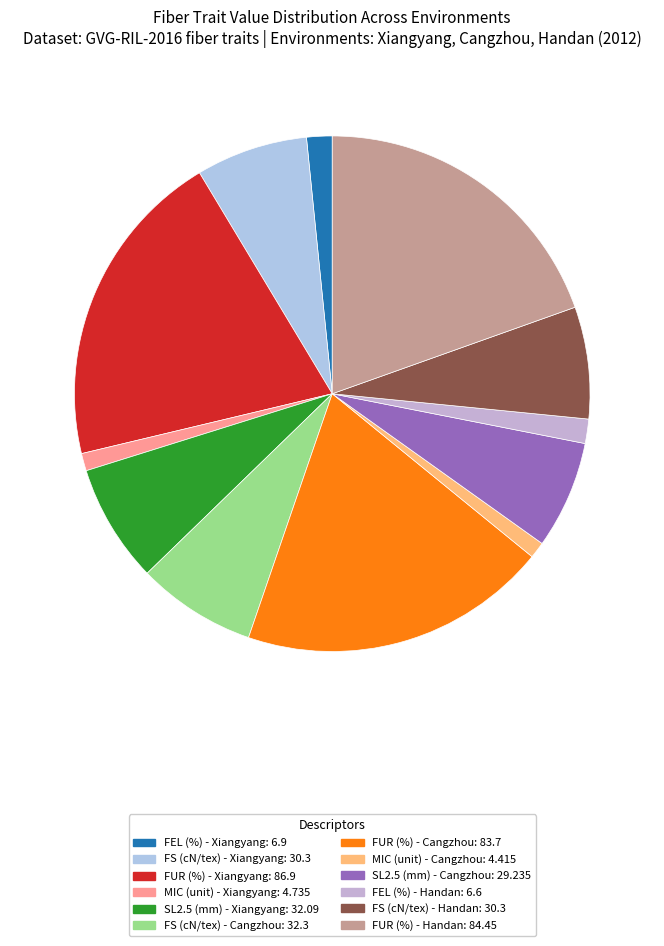

Count the number of slices in the pie.

12